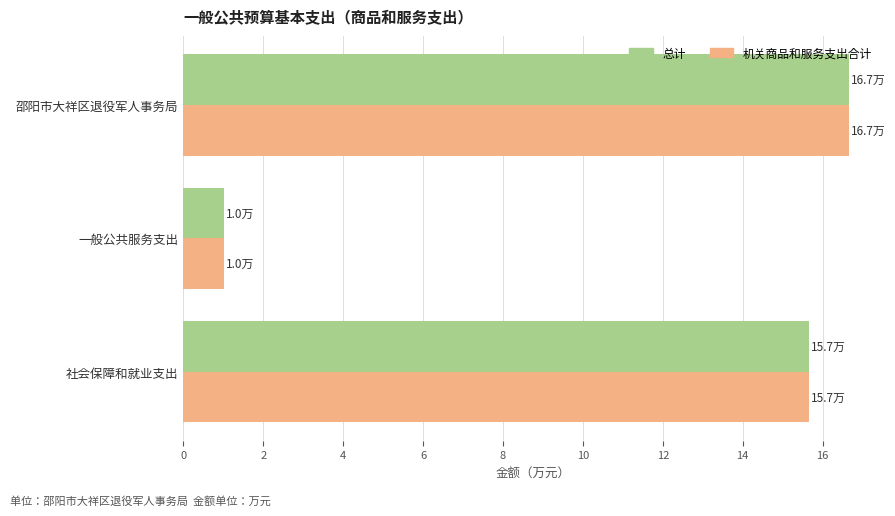

What are all the series names shown in the legend?

总计, 机关商品和服务支出合计